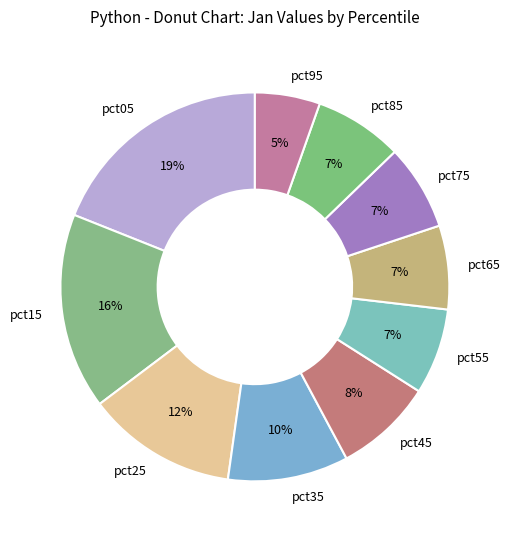

Which slice is the largest?

pct05